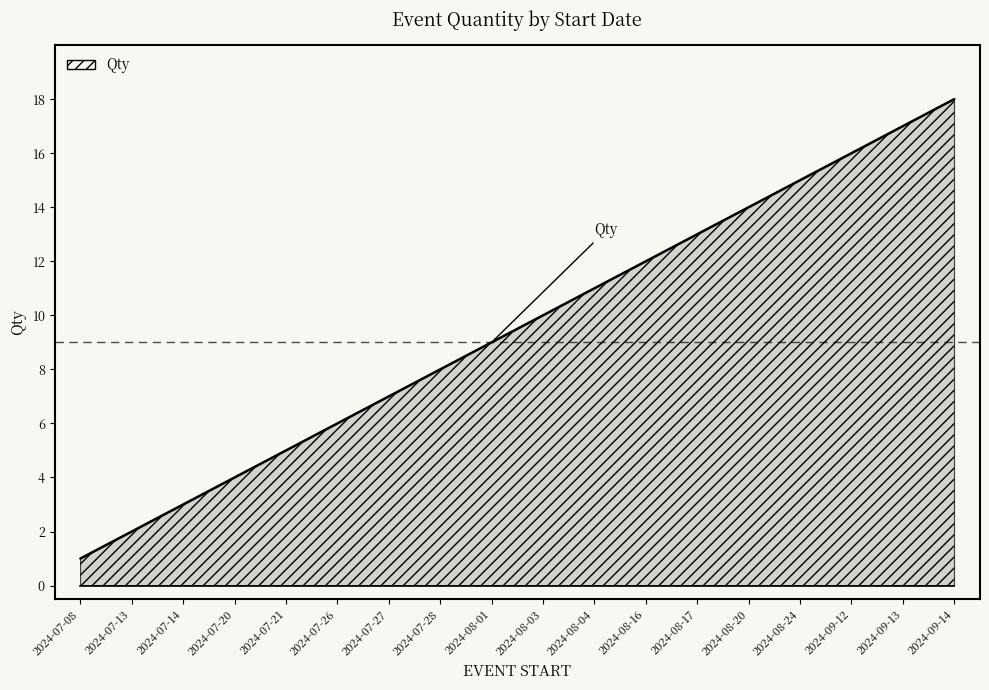

What is the ratio of the value at 2024-07-26 to the value at 2024-07-21?

1.2